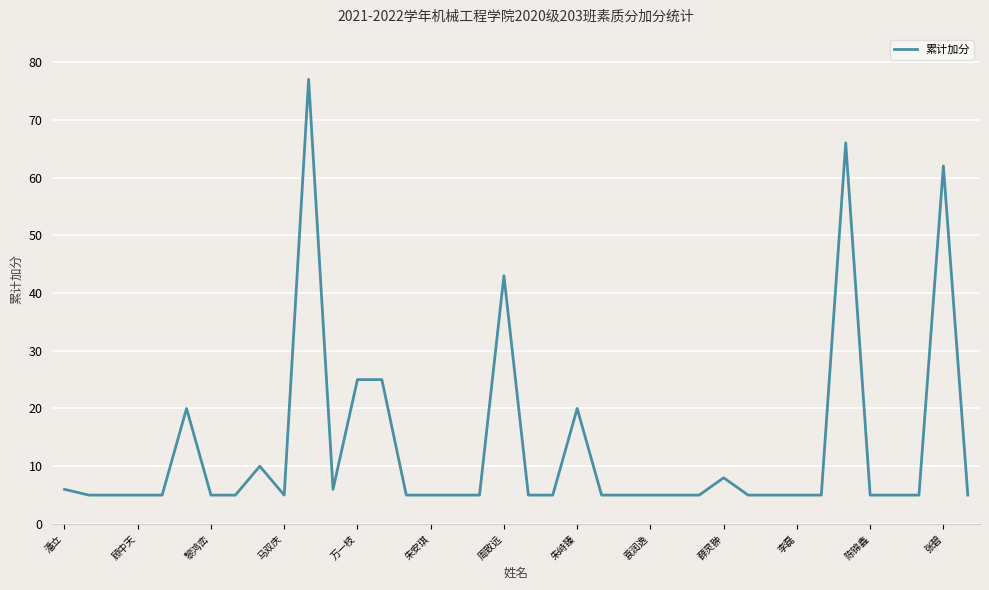

What is the greatest value displayed?

77